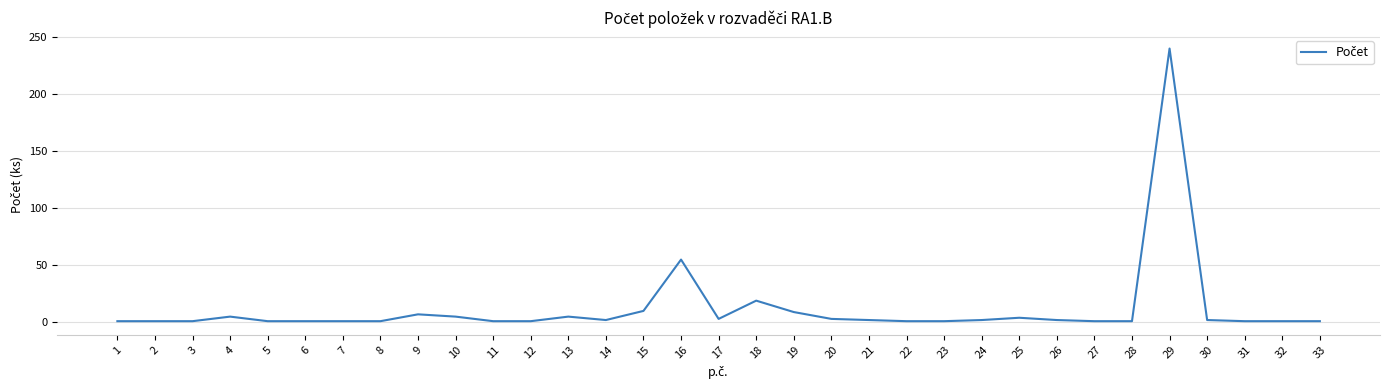

What is the difference between the maximum and minimum values?

239